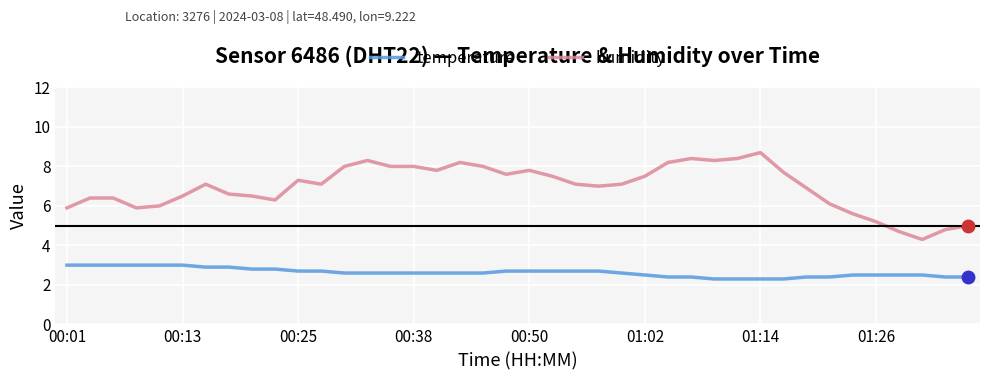

List the series in order of their peak value, lowest first.

temperature, humidity